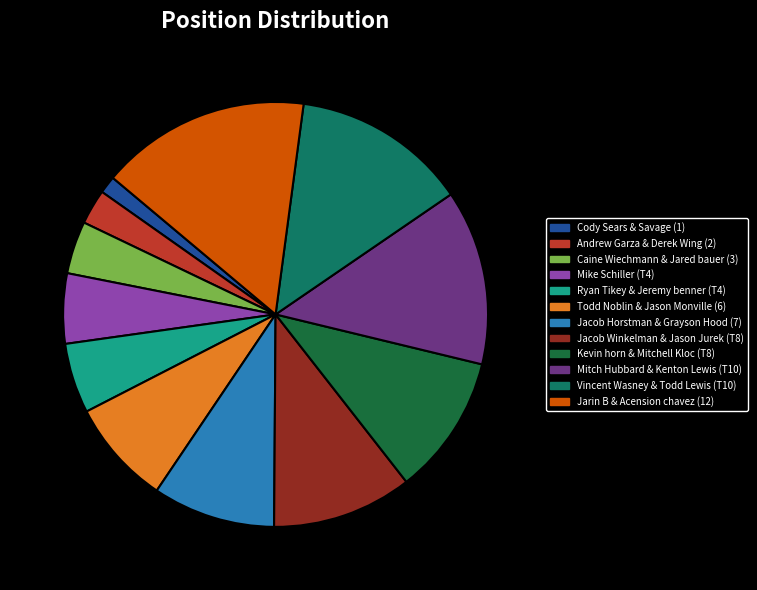

Which category has the smallest portion of the pie?

Cody Sears & Savage (1)